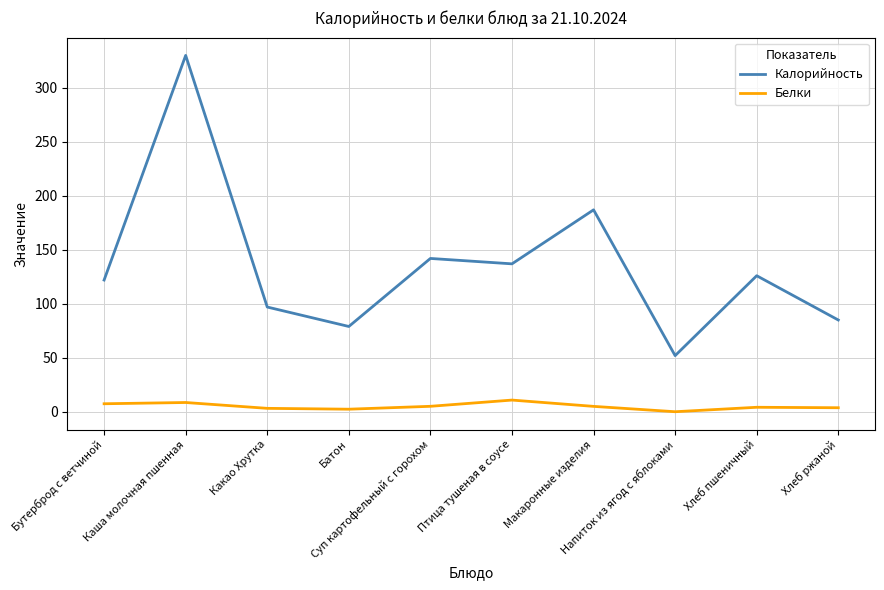

True or false: Белки and Калорийность intersect in this chart.

False